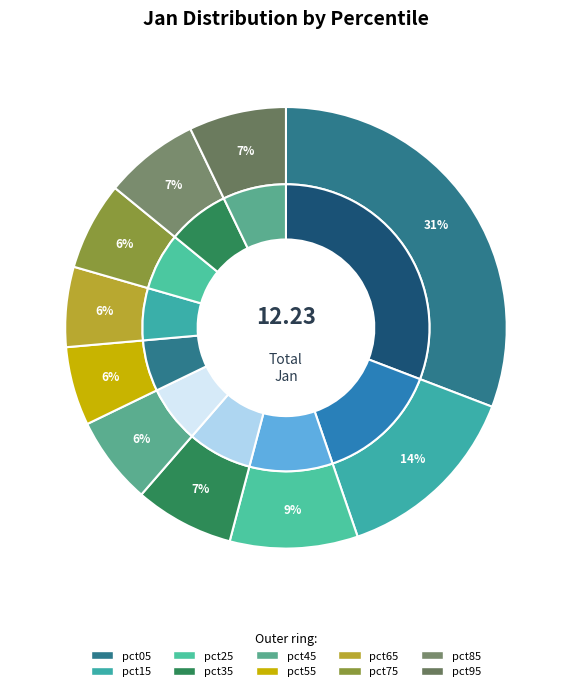

The pct75 slice represents 6% of the pie. True or false?

True